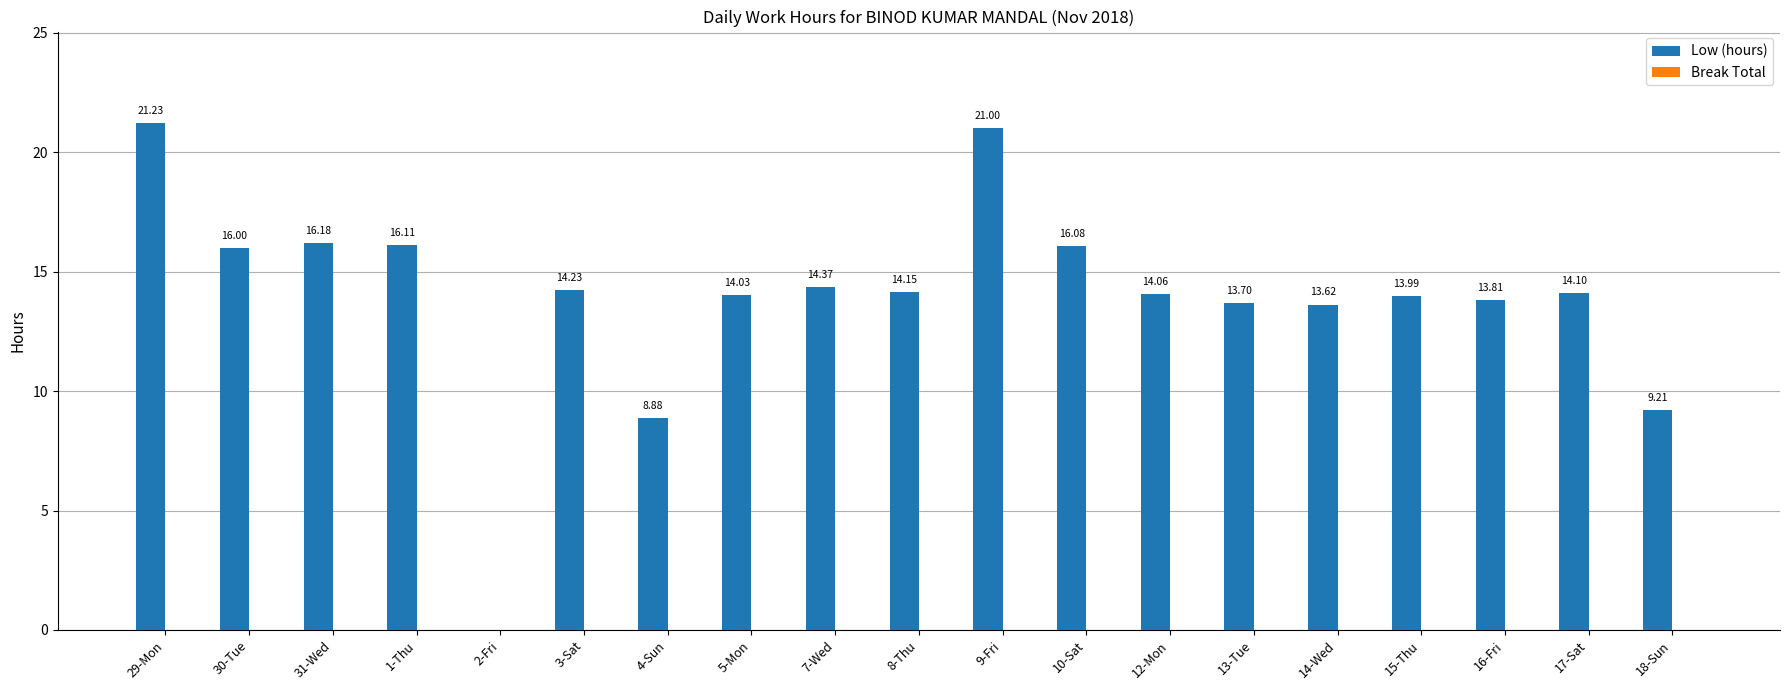

What is the ratio of the value at 9-Fri to the value at 8-Thu?

1.5